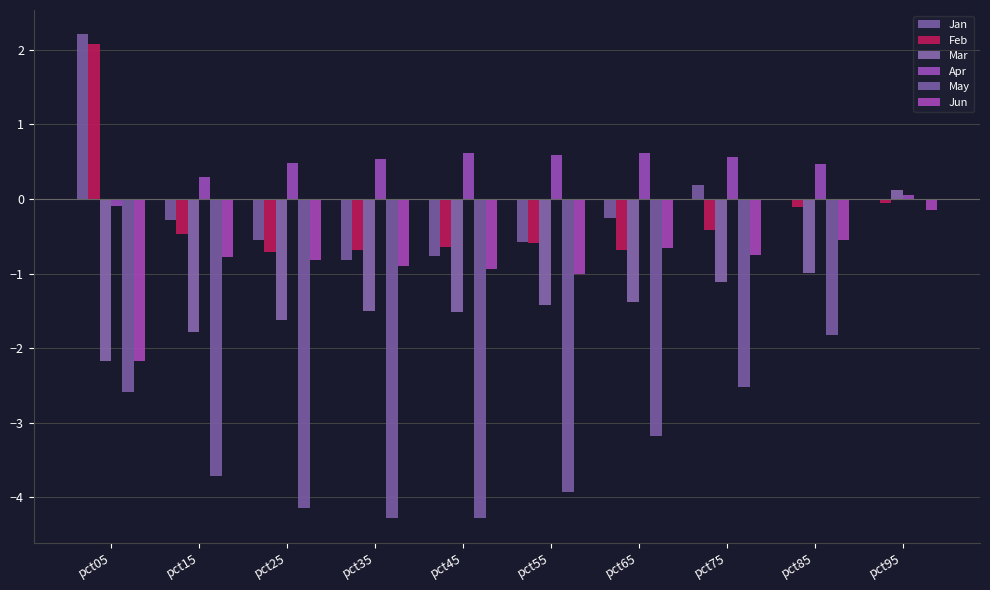

Between pct25 and pct35, which series saw the biggest shift?

Jan